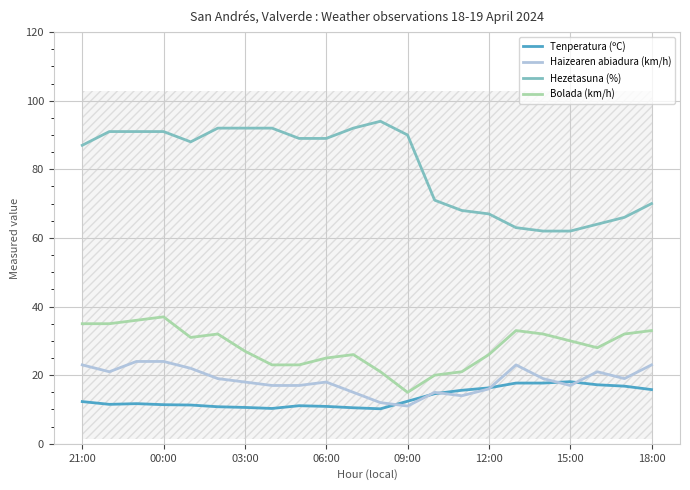

What position from the right is 19?

3